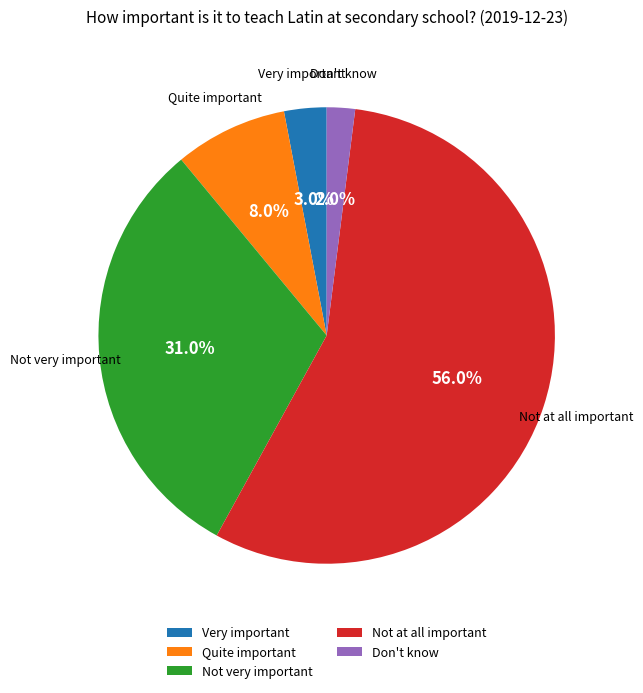

True or false: Don't know accounts for 2% of the total.

True